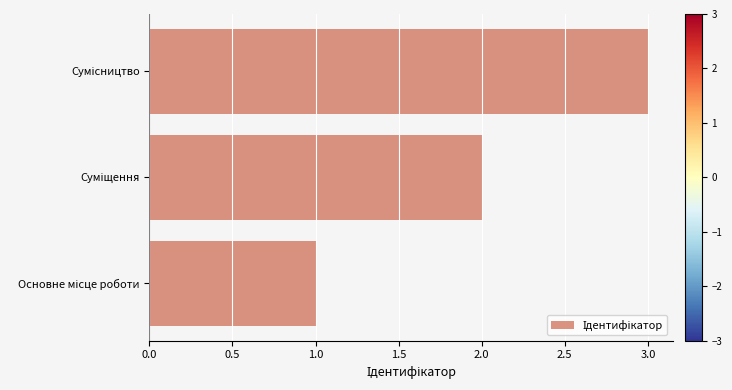

What is the sum of all values?

6